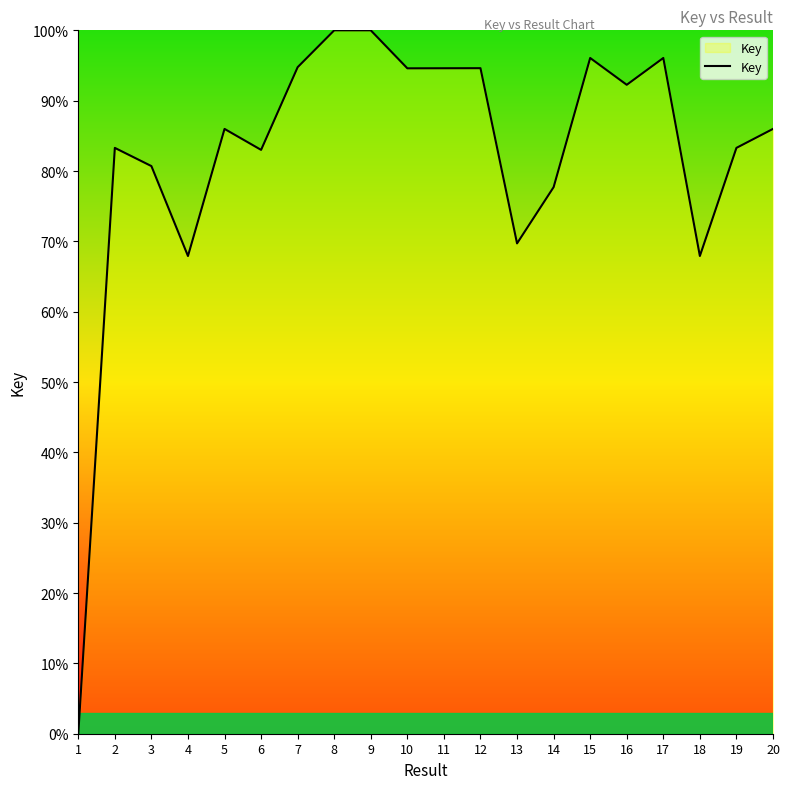

Count the number of values greater than 85.

11